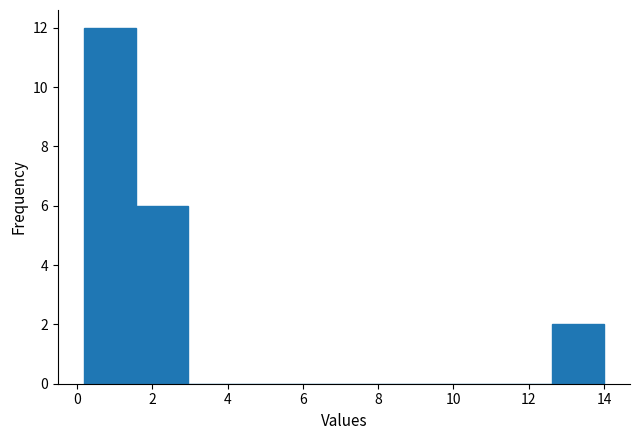

How tall is the bar that spans 12.6 to 14.0 on the x-axis? Neither the bar edges nor the heights are printed on the chart, so give them approximately, as read against the axes.

2